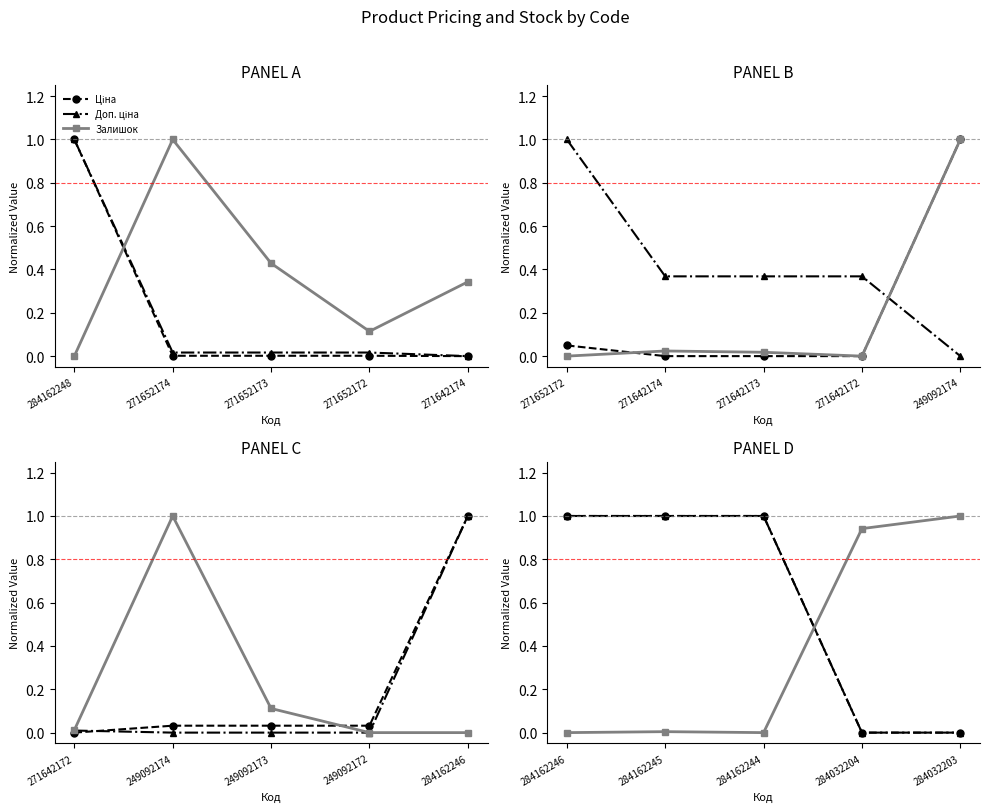

At how many categories does at least one series exceed 0?

5